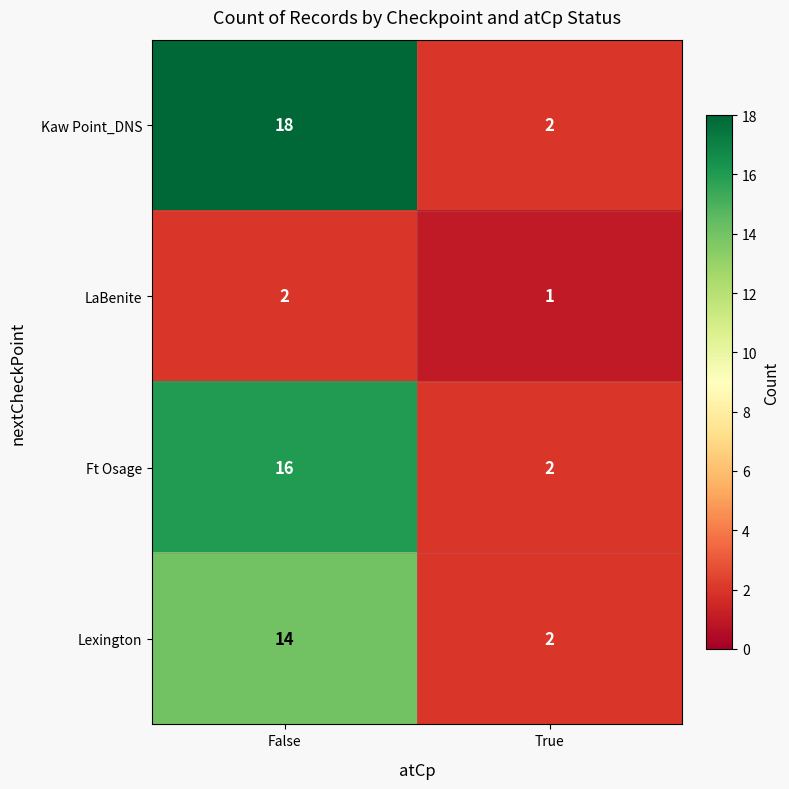

What is the sum of the LaBenite values at True and False?

3